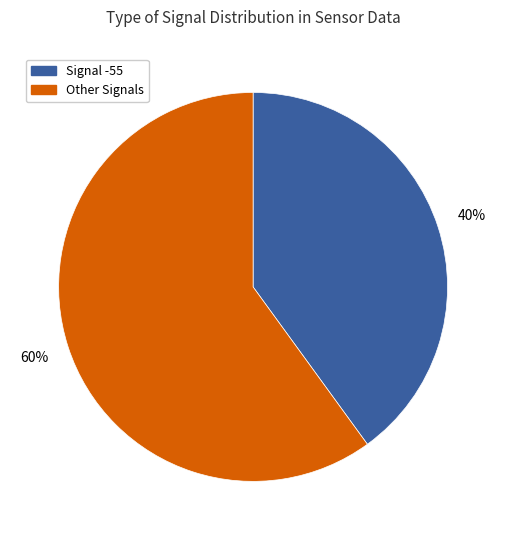

Does any single category account for the majority?

Yes